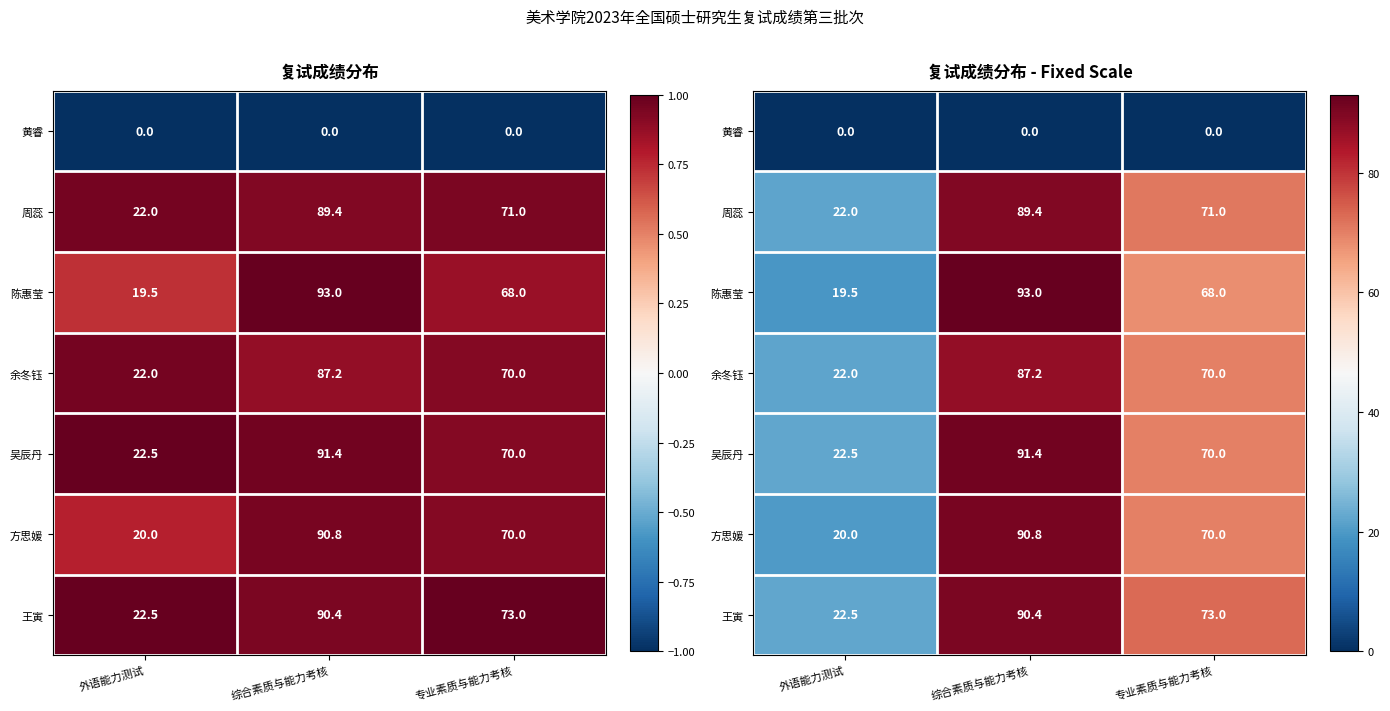

What is the difference between the highest and lowest values at 外语能力测试?

22.5